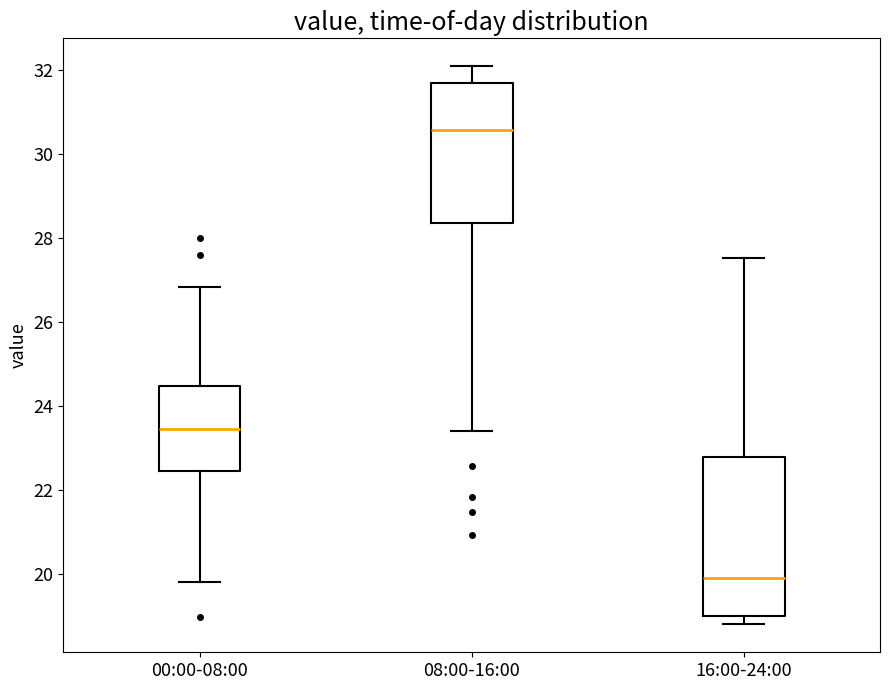

Which box has the highest median line?

08:00-16:00